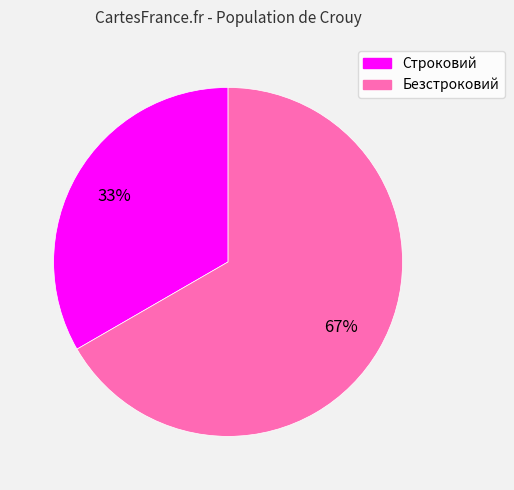

Rank the categories by value from highest to lowest.

Безстроковий, Строковий